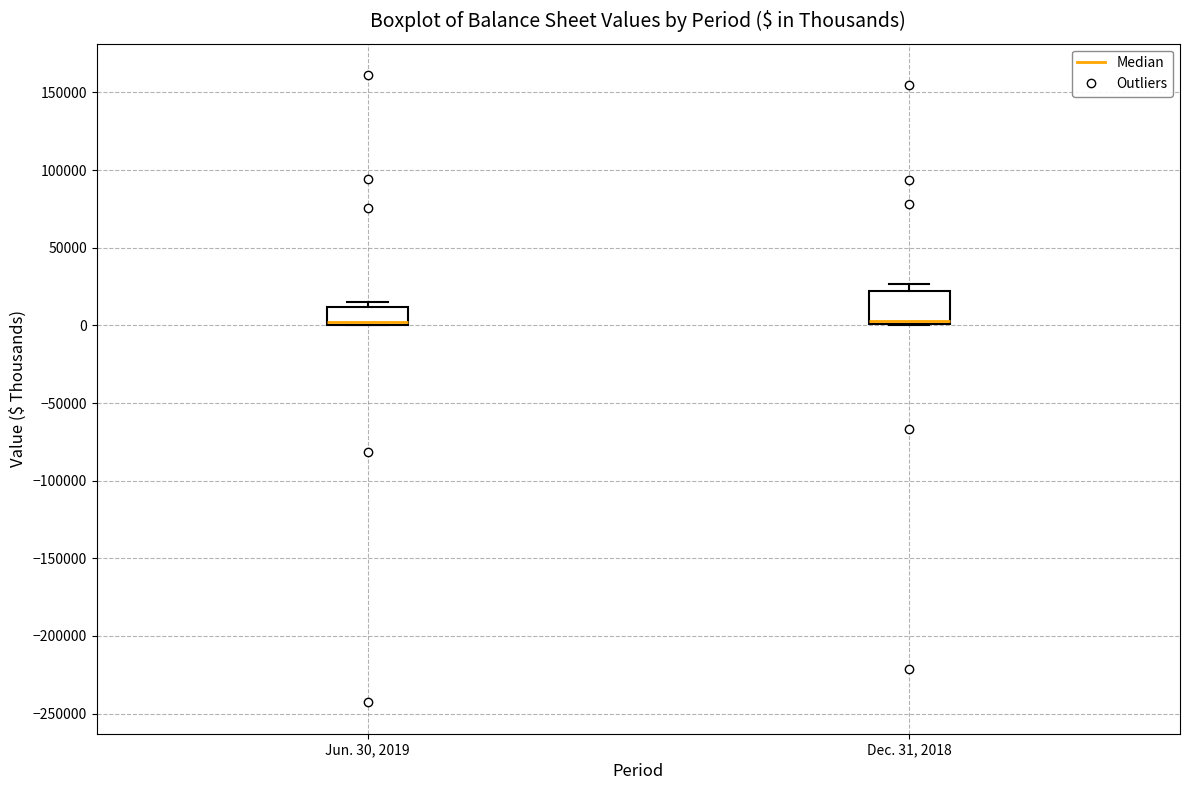

Where is the lower edge of the box for Dec. 31, 2018 on the y-axis? The values are not printed on the chart, so give them approximately, as read against the axis.

0